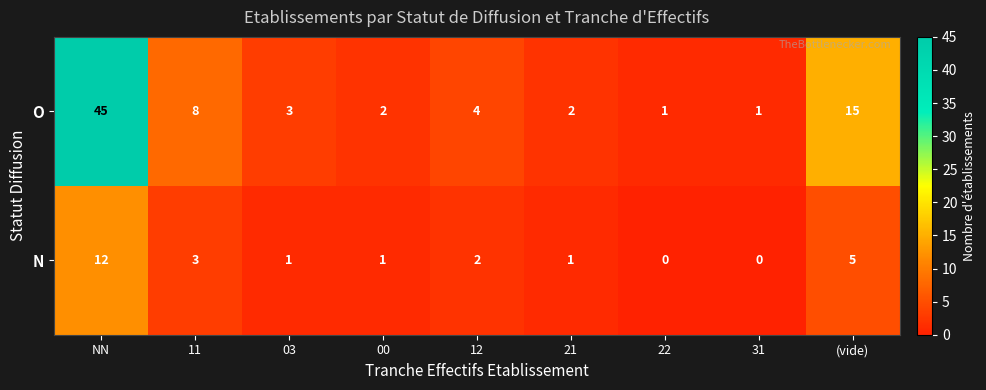

How many data points does each series have?

9